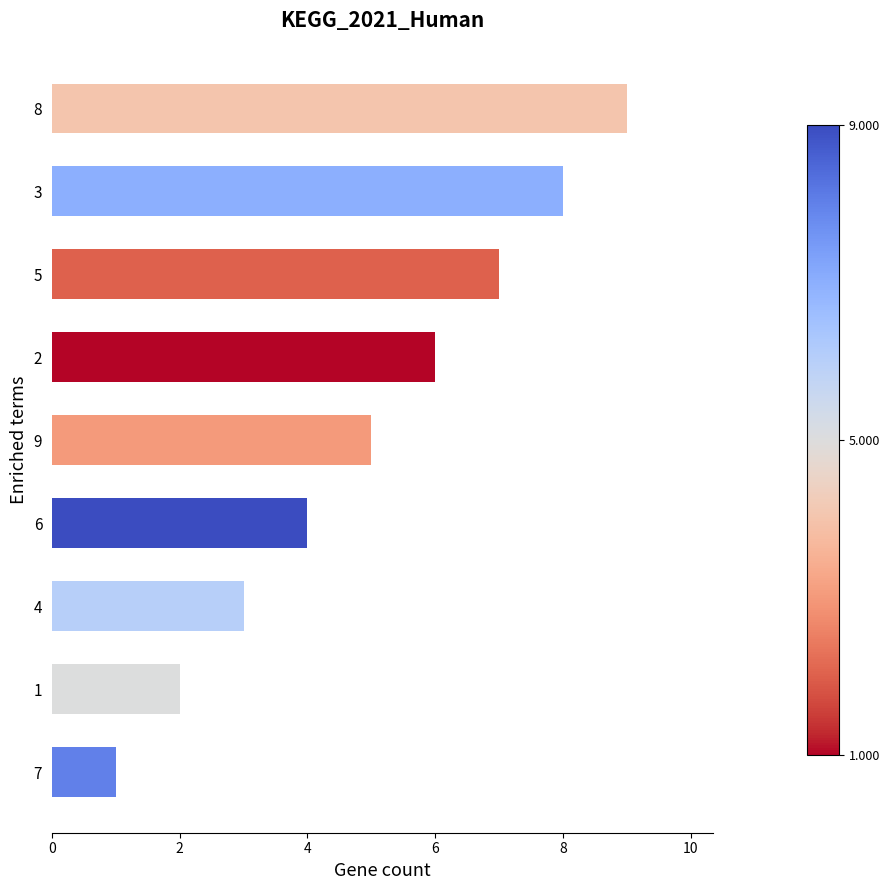

What is the smallest value displayed?

1